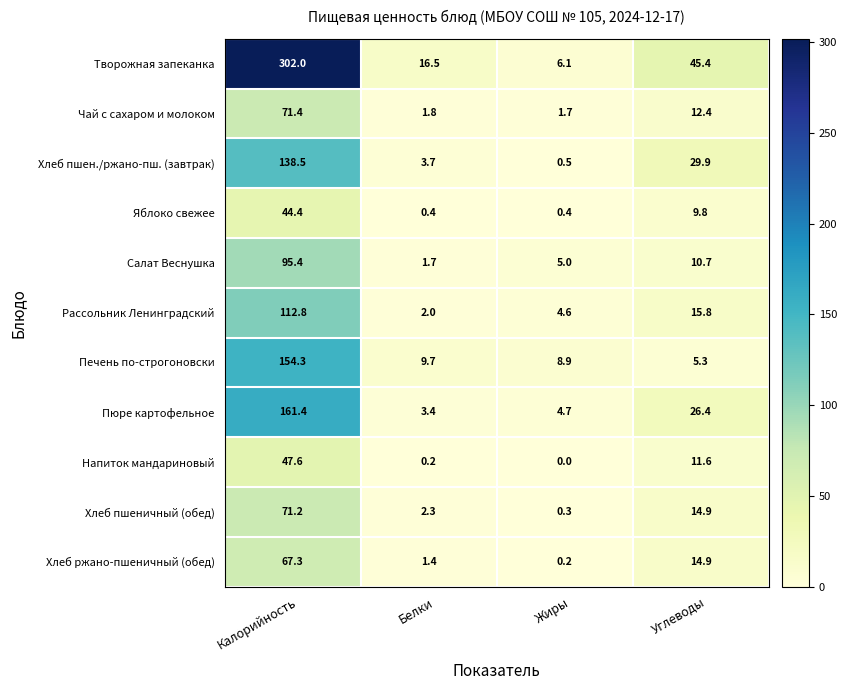

At how many categories does at least one series exceed 191?

1